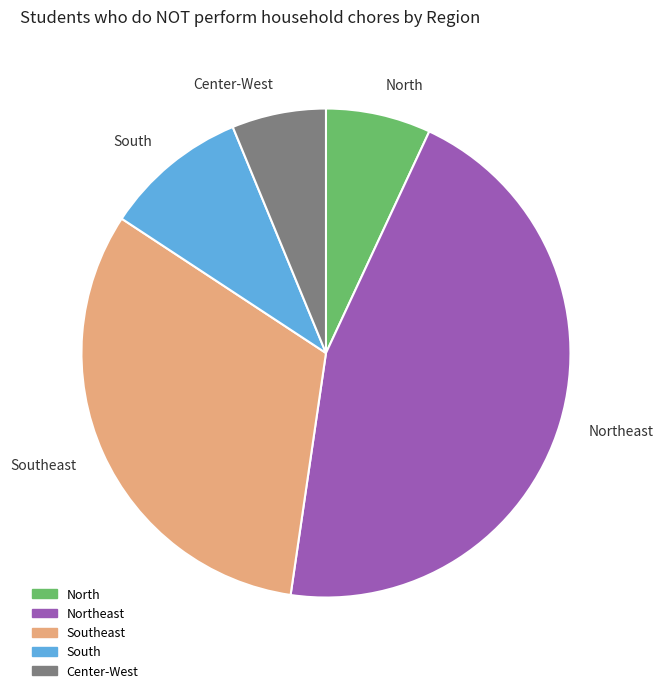

What is the largest slice in the pie chart?

Northeast